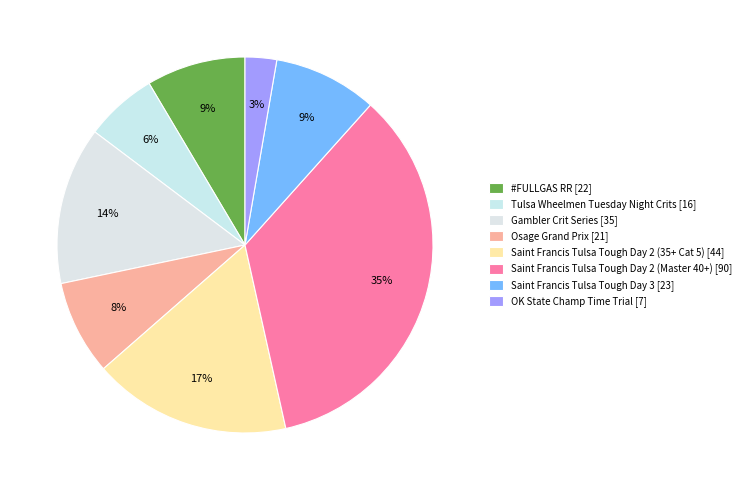

How many segments does this pie chart have?

8